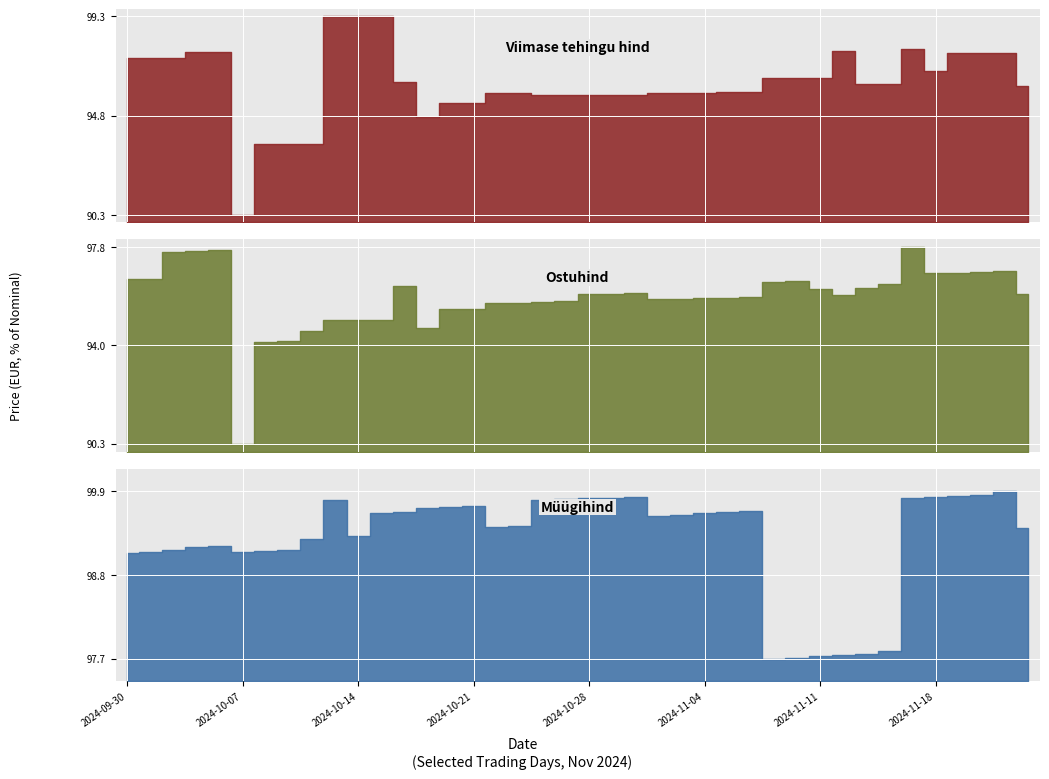

How many data points in Müügihind are above 99?

34